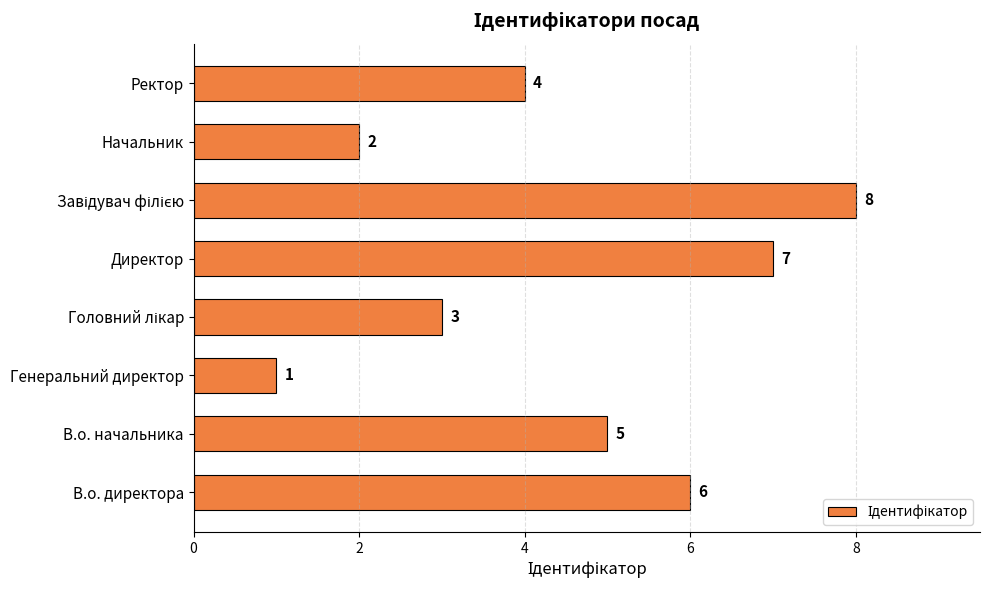

What is the minimum value shown in the chart?

1